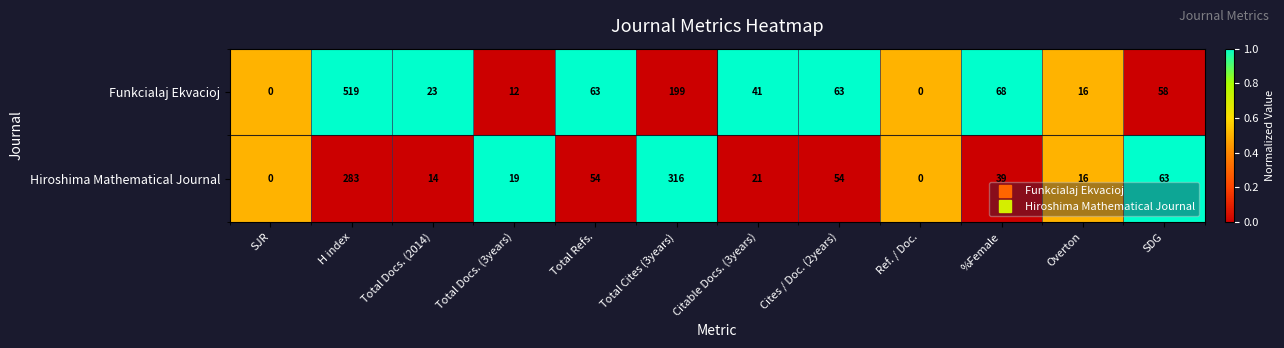

Which label corresponds to the largest value in the chart?

H index